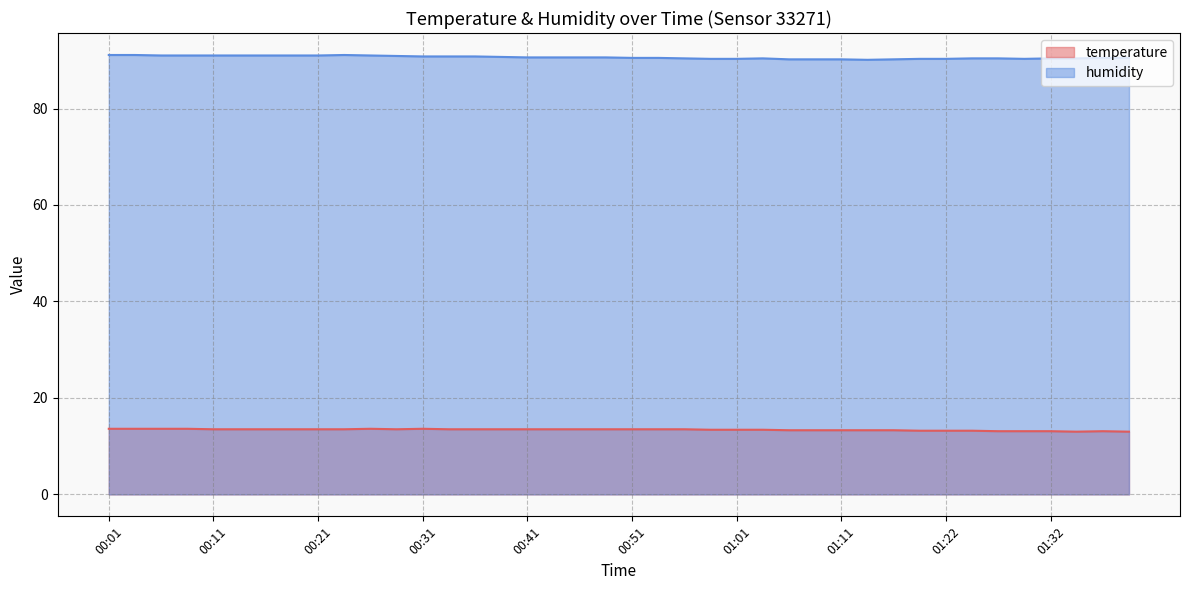

List the series in order of their peak value, lowest first.

temperature, humidity